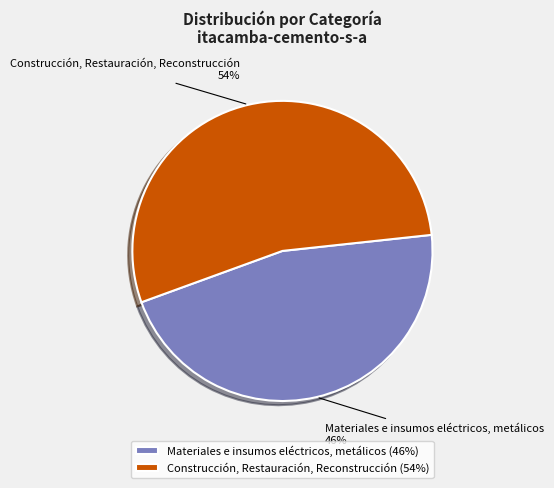

Is the sum of Construcción, Restauración, Reconstrucción and Materiales e insumos eléctricos, metálicos greater than half?

Yes